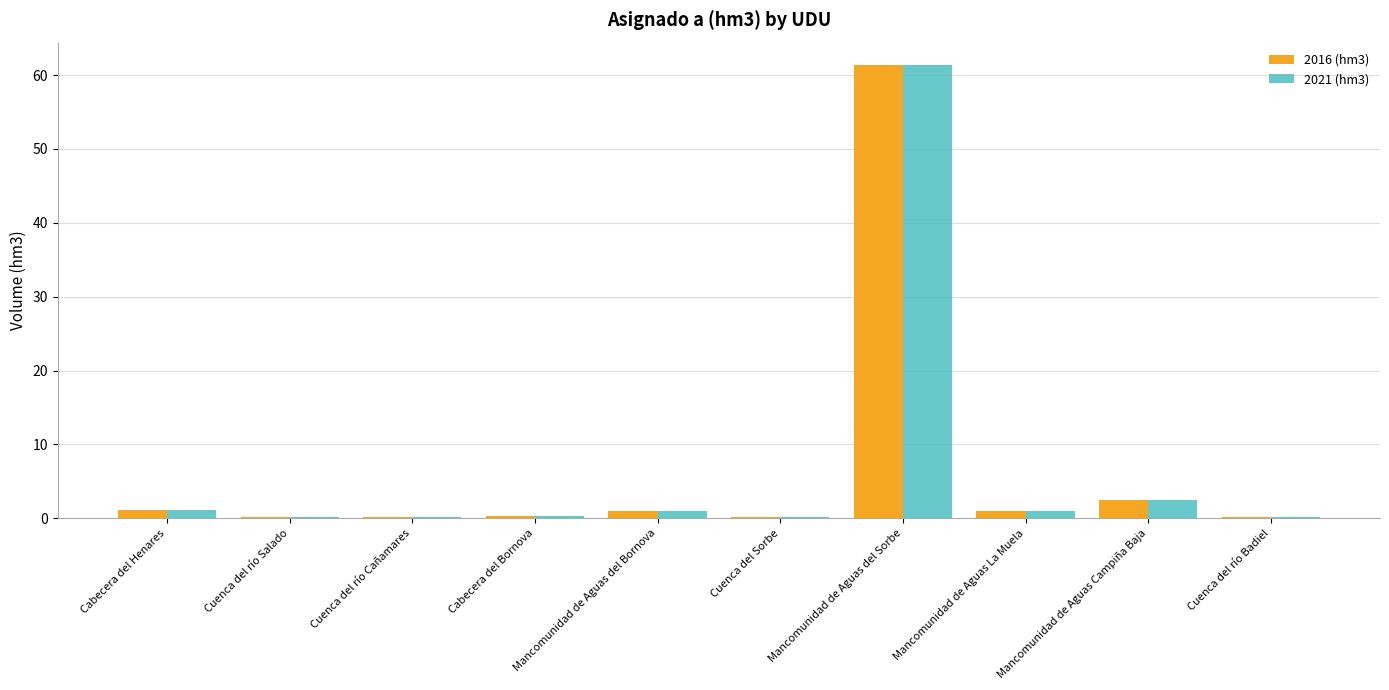

Is the value of 2016 (hm3) at Mancomunidad de Aguas Campiña Baja greater than the value of 2021 (hm3) at Cuenca del Sorbe?

Yes